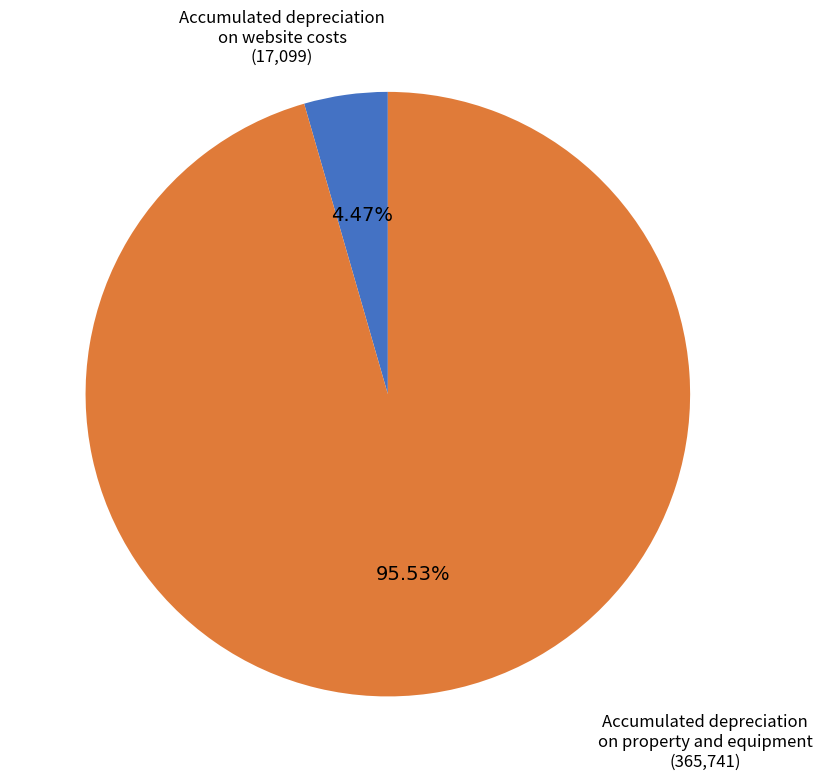

Does any single category account for the majority?

Yes